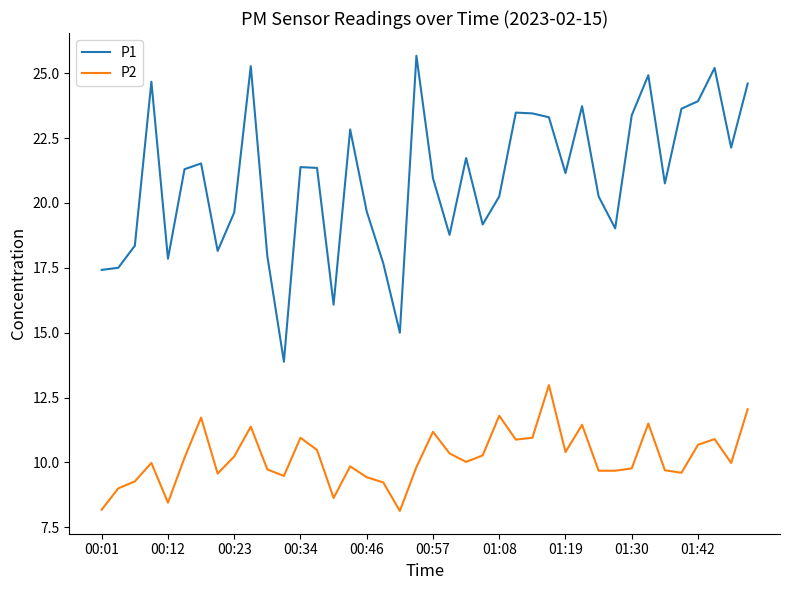

What is the highest value of the P1 series?

25.7